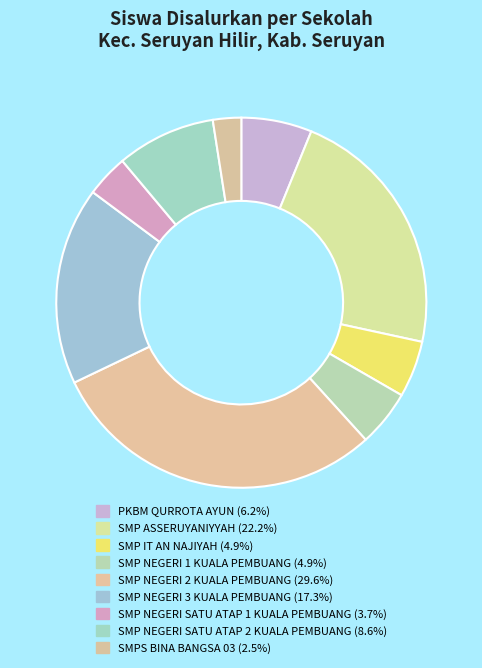

Is there a majority slice in this chart?

No